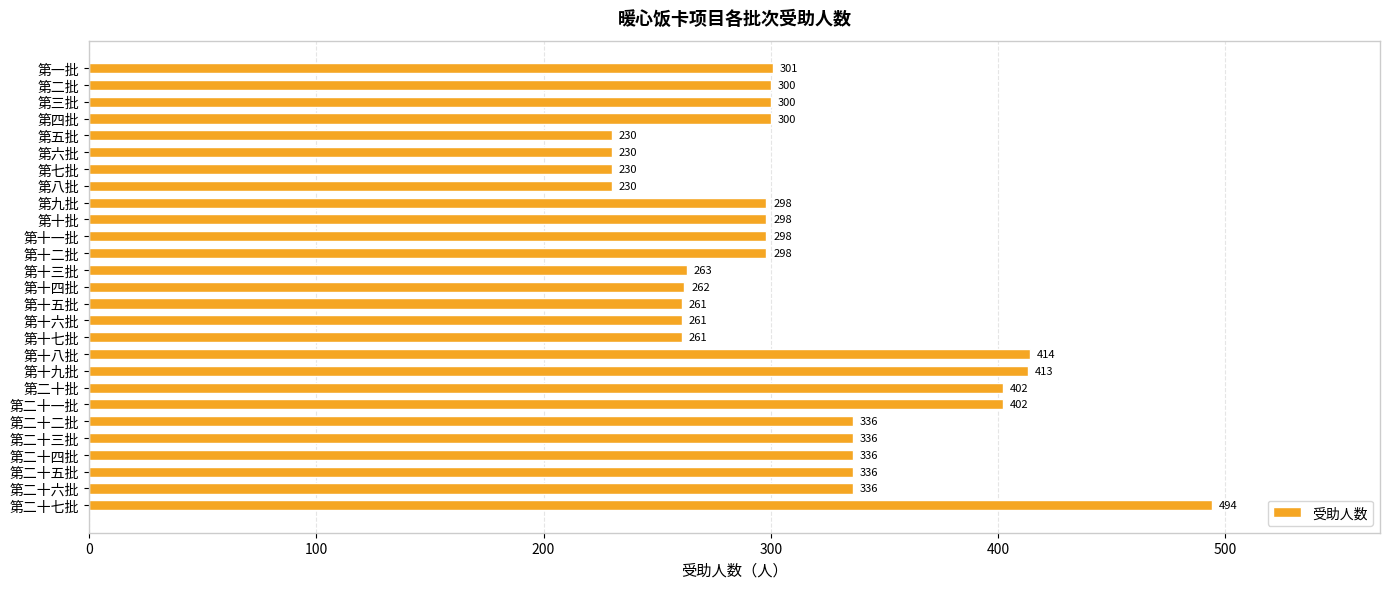

What is the minimum value shown in the chart?

230